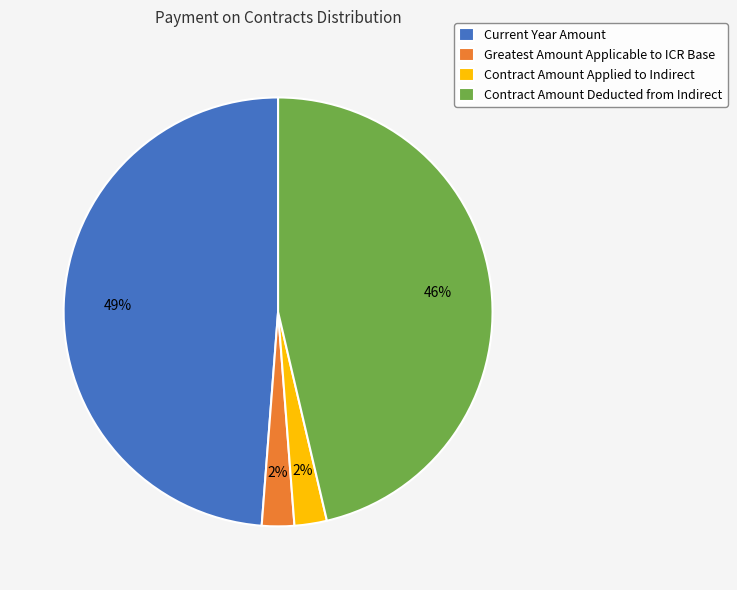

To the nearest percent, what percentage of the pie is Current Year Amount?

49%